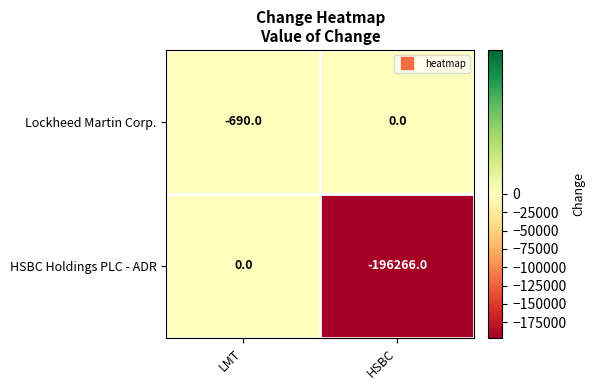

At which category is the sum across all series the highest?

LMT